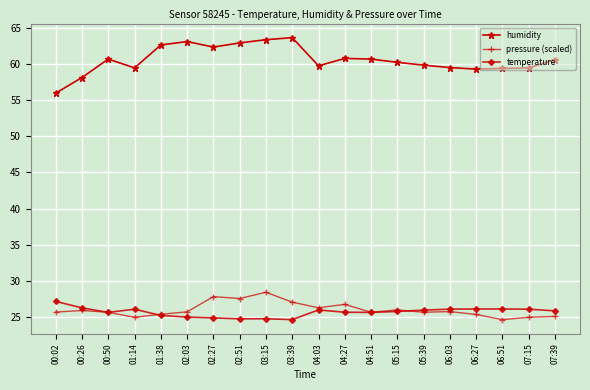

What value does the pressure (scaled) series have at 00:02?

25.7